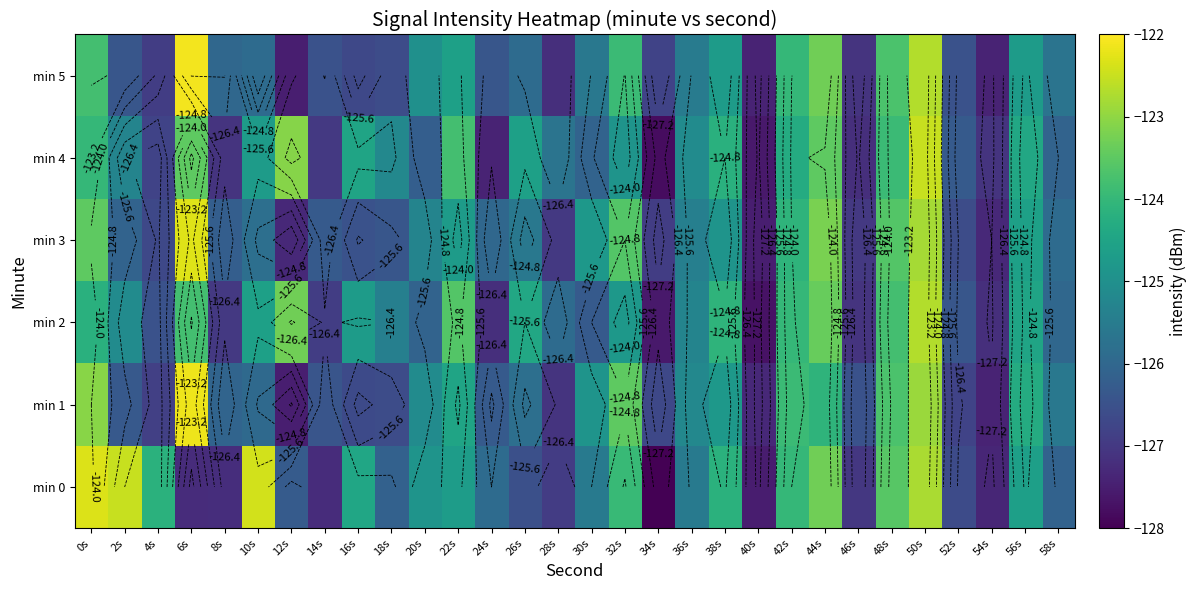

Where is min 5 nearest to the value -124?

42s